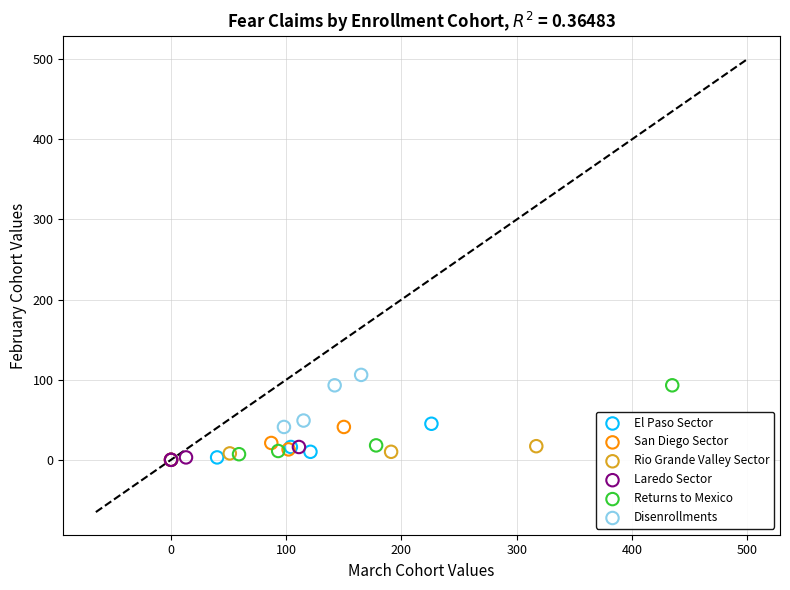

Which series reaches the maximum Y coordinate?

Disenrollments